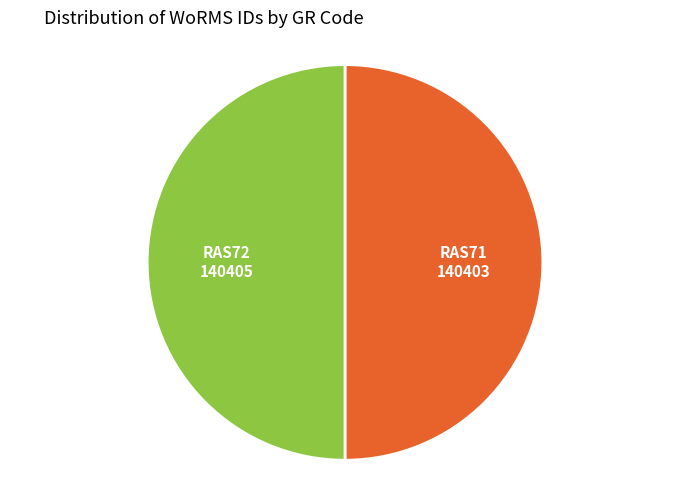

How many segments does this pie chart have?

2